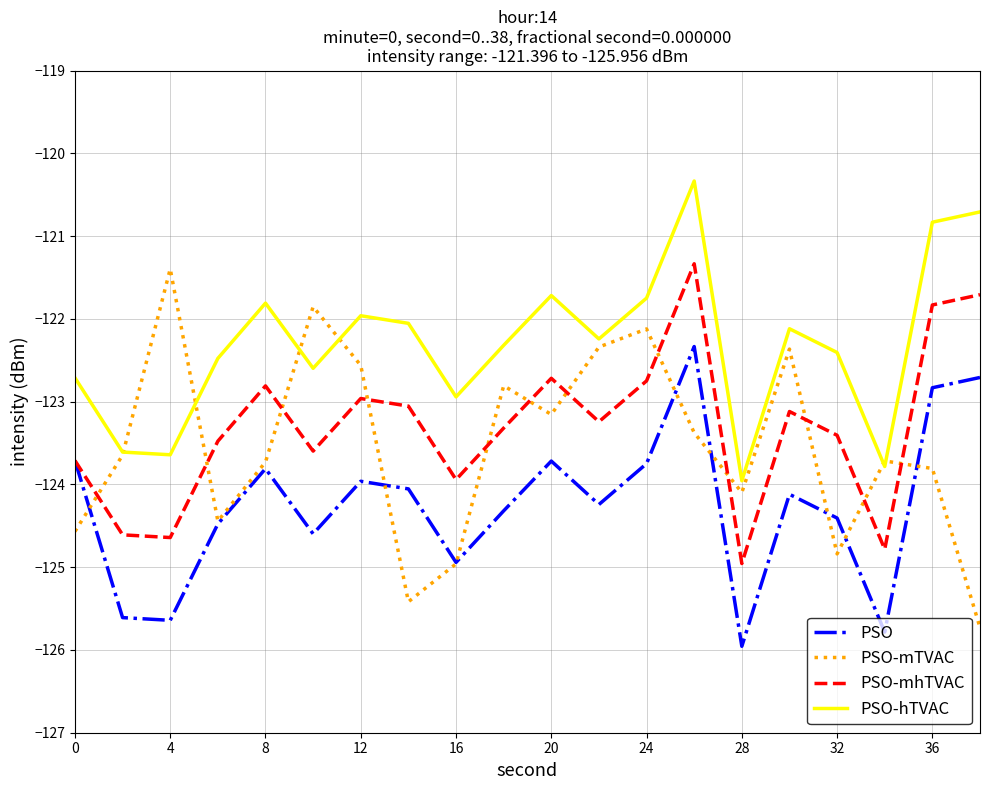

What is the maximum value shown in the chart?

-120.3